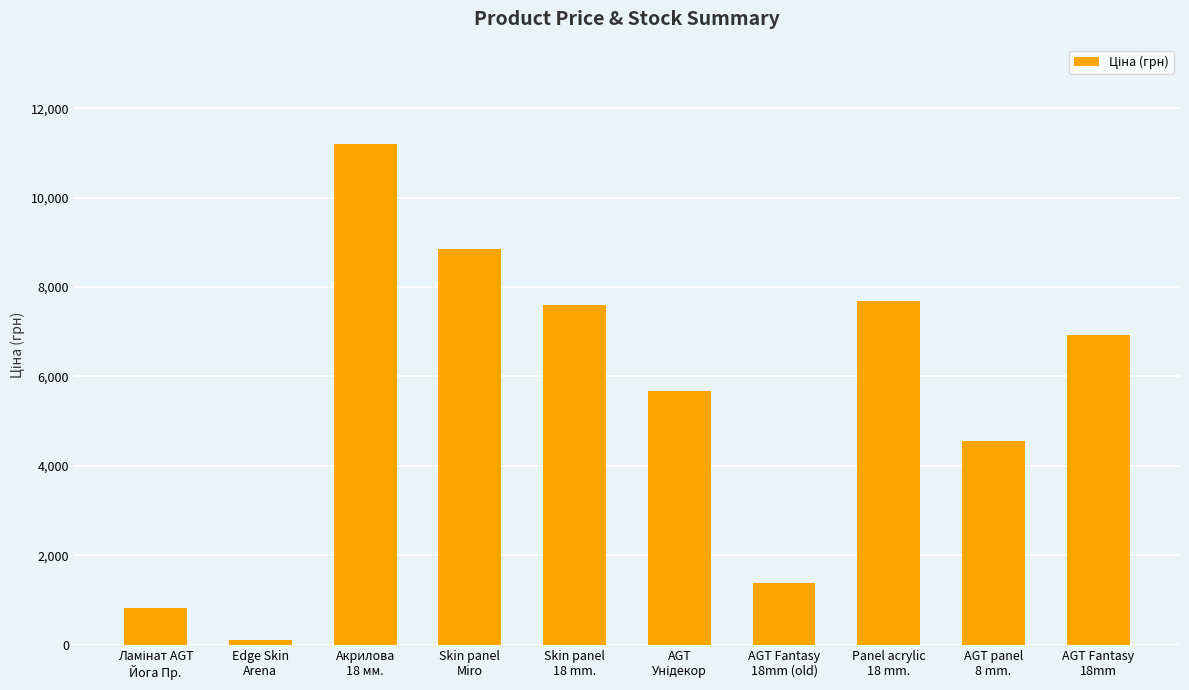

What is the maximum value shown in the chart?

11188.2